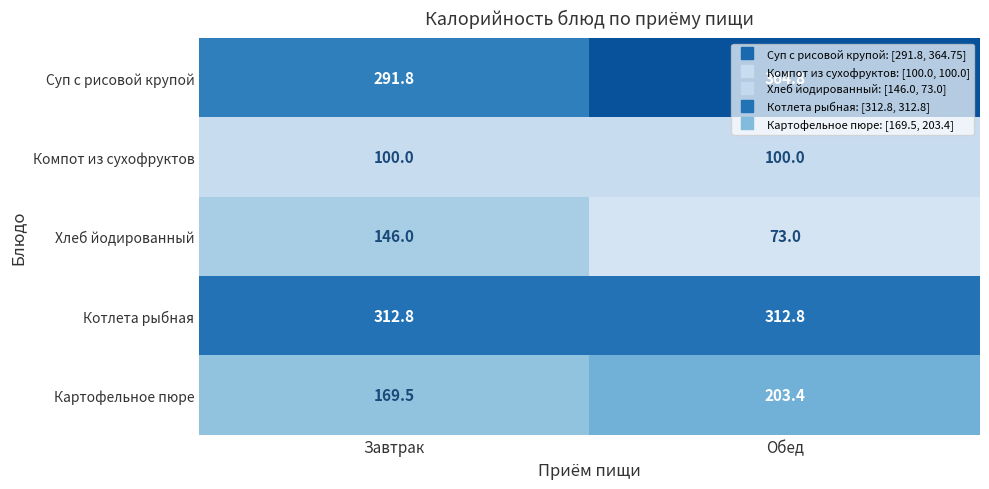

What is the sum of all Хлеб йодированный values?

219.0